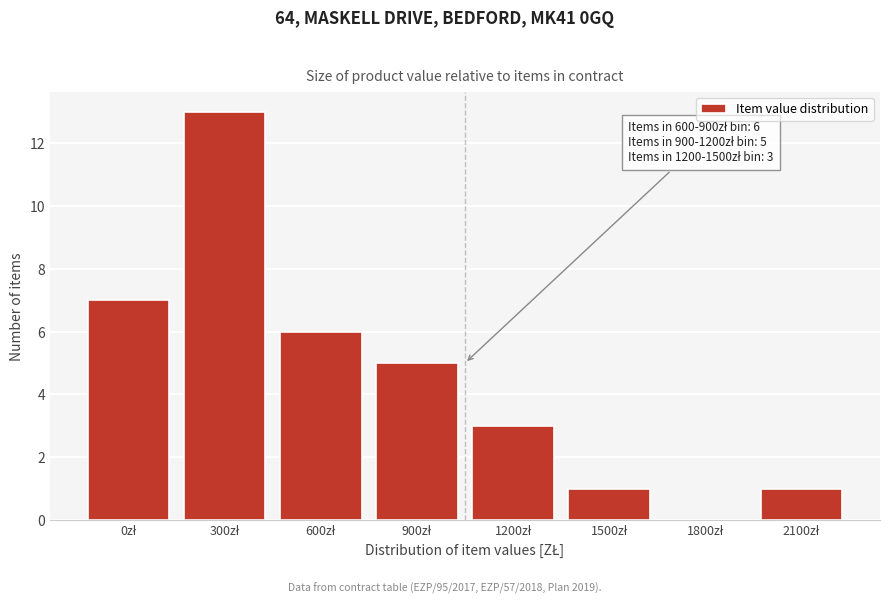

What is the greatest value displayed?

13